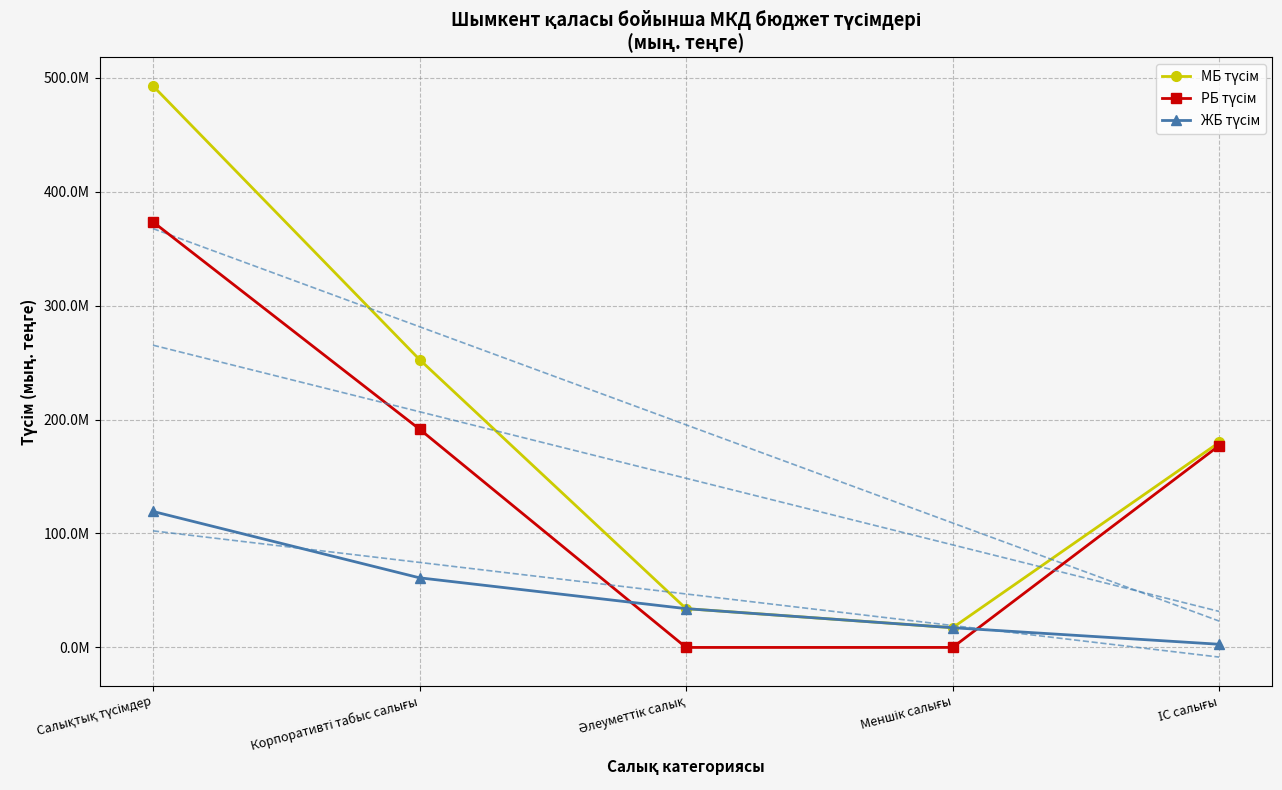

Between Салықтық түсімдер and Әлеуметтік салық, which series saw the biggest shift?

МБ түсім